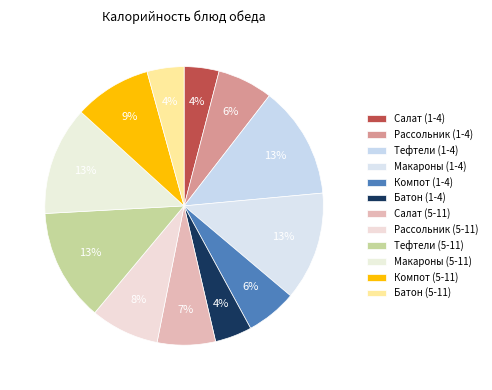

What is the total percentage of Тефтели (1-4) and Макароны (1-4)?

25.7%